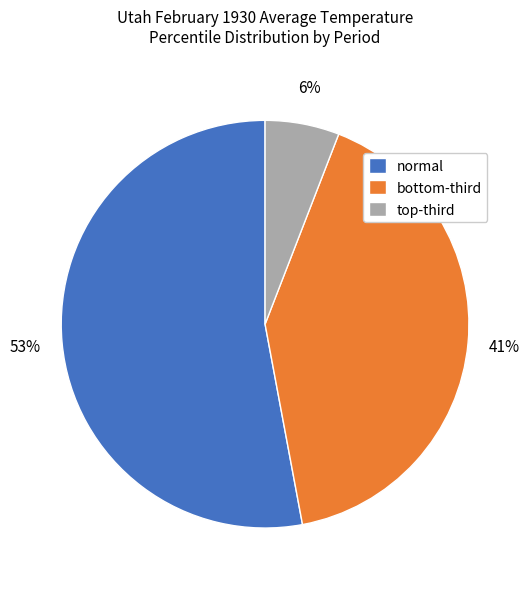

To the nearest percent, what is the average slice percentage?

33%